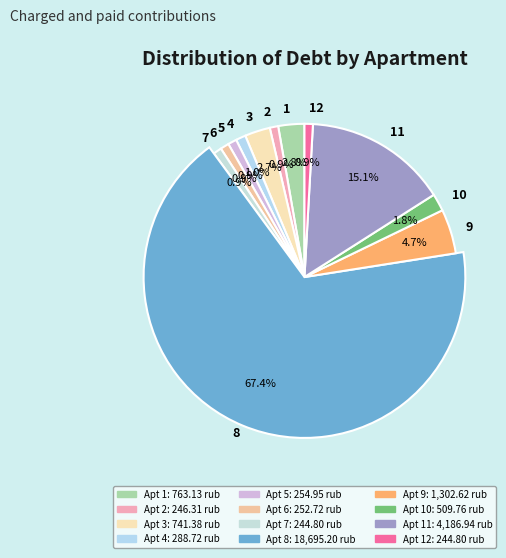

What is the change in value from 5 to 10?

+254.8